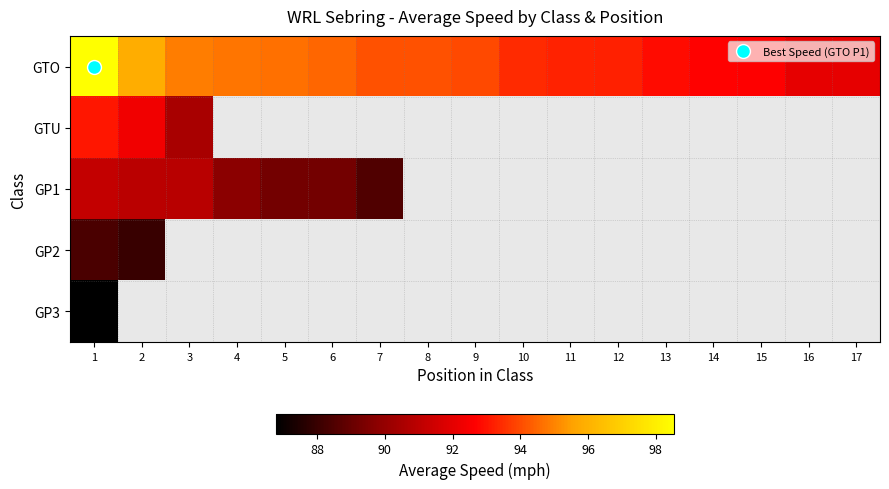

Which series has the largest total across all categories?

GTO